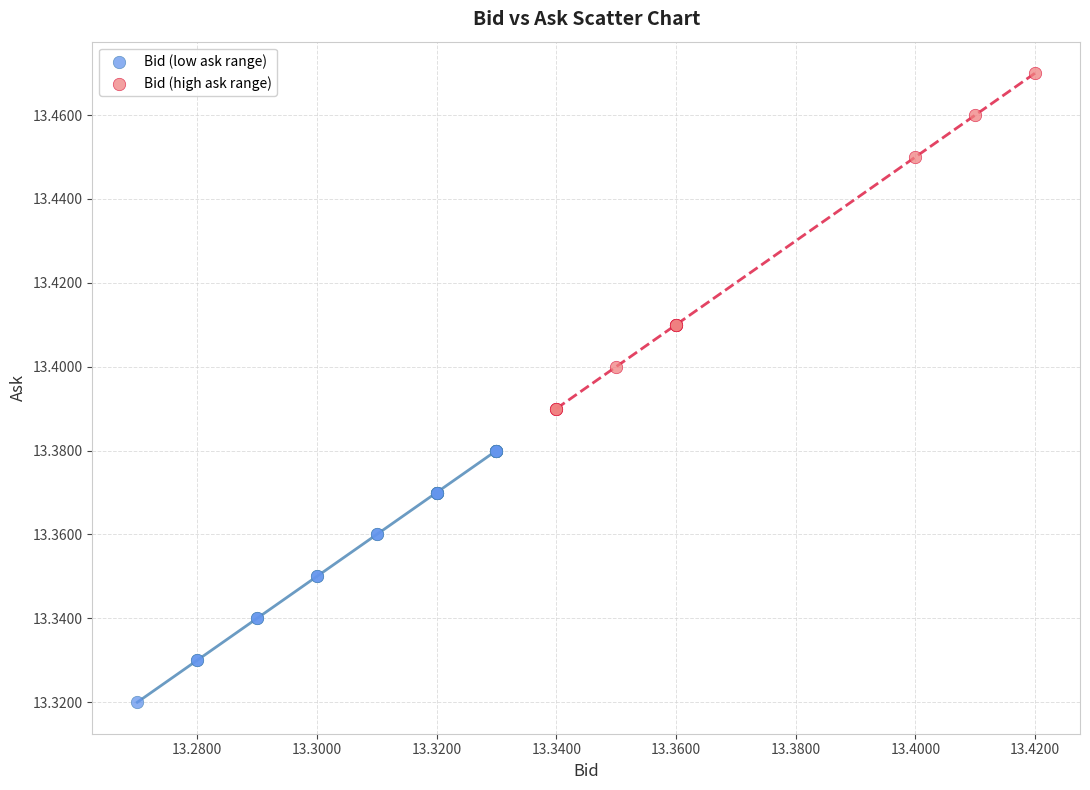

Which series reaches the maximum Y coordinate?

Bid (high ask range)